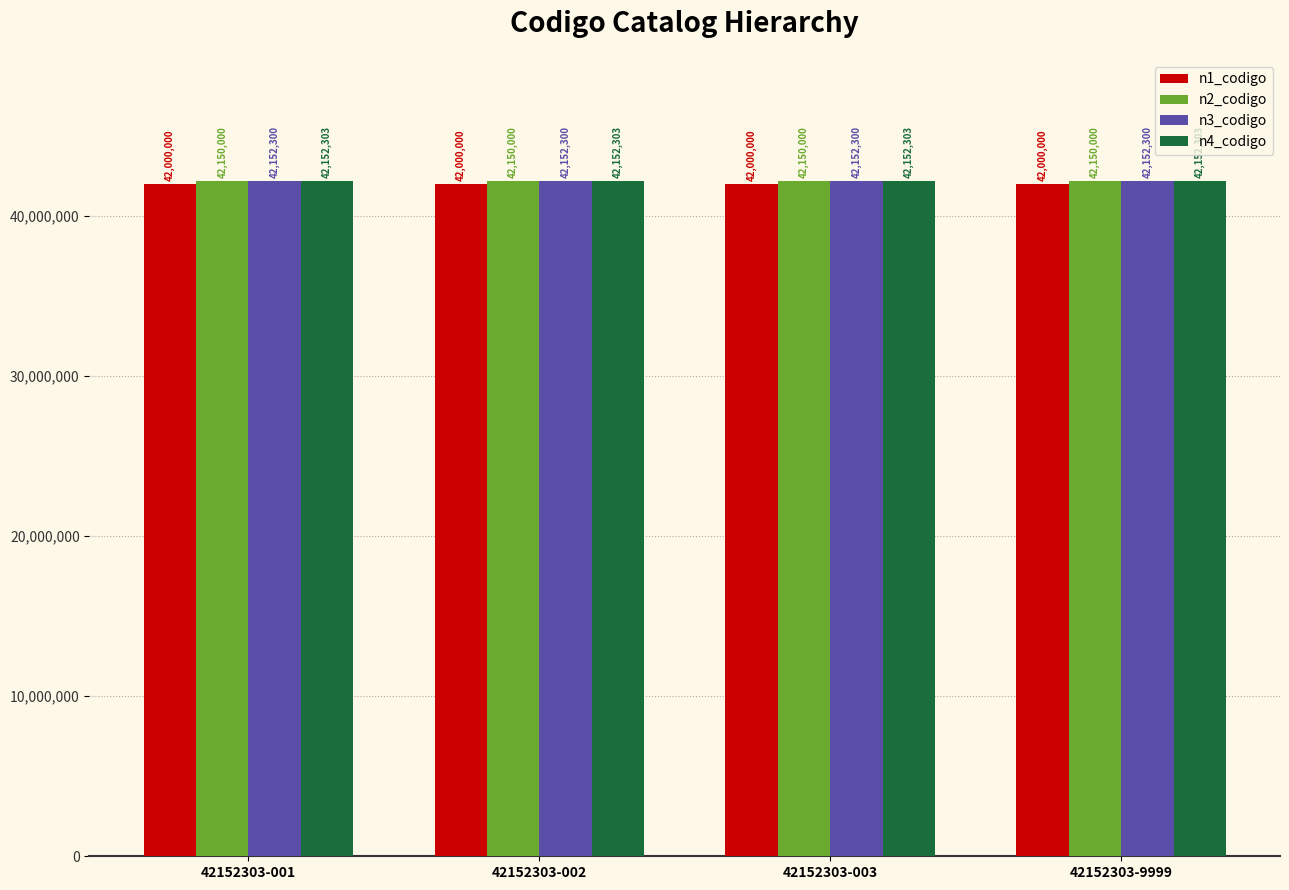

What are all the series names shown in the legend?

n1_codigo, n2_codigo, n3_codigo, n4_codigo